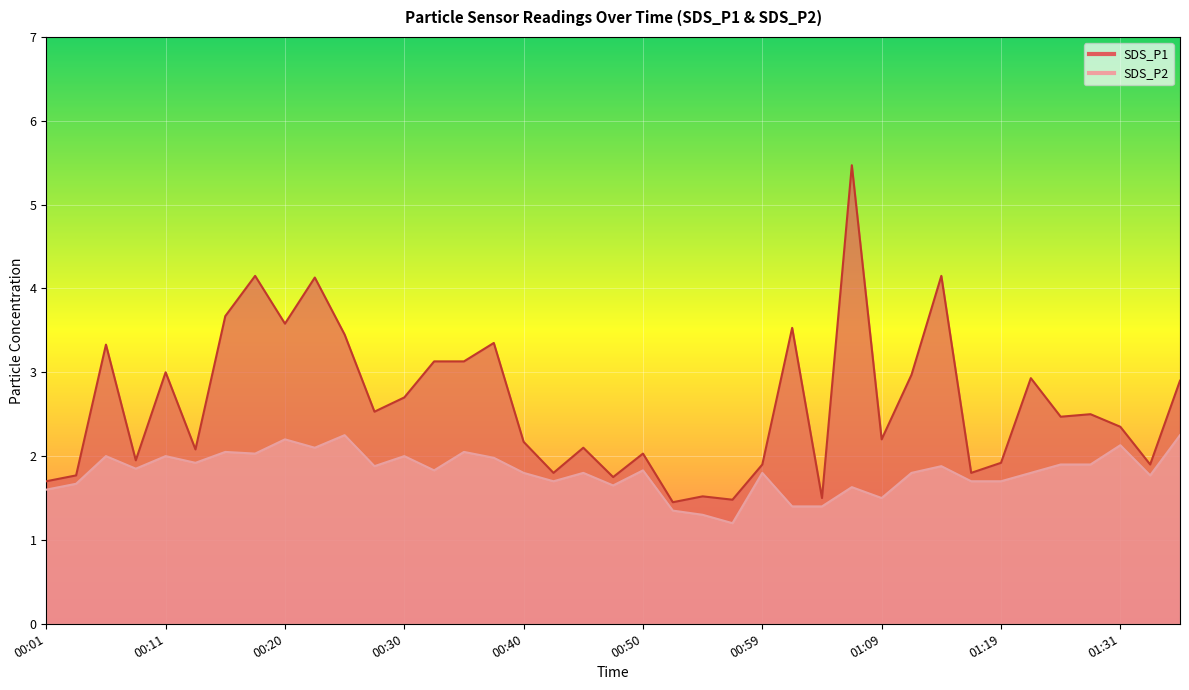

How many lines are shown in the chart?

2